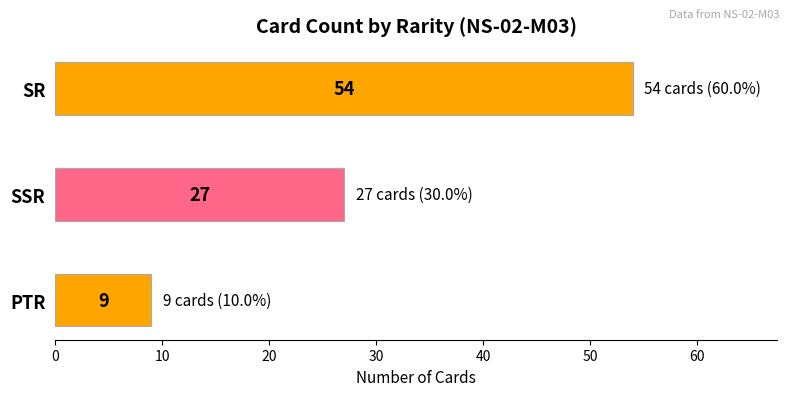

True or false: the data shows 14 at SSR.

False